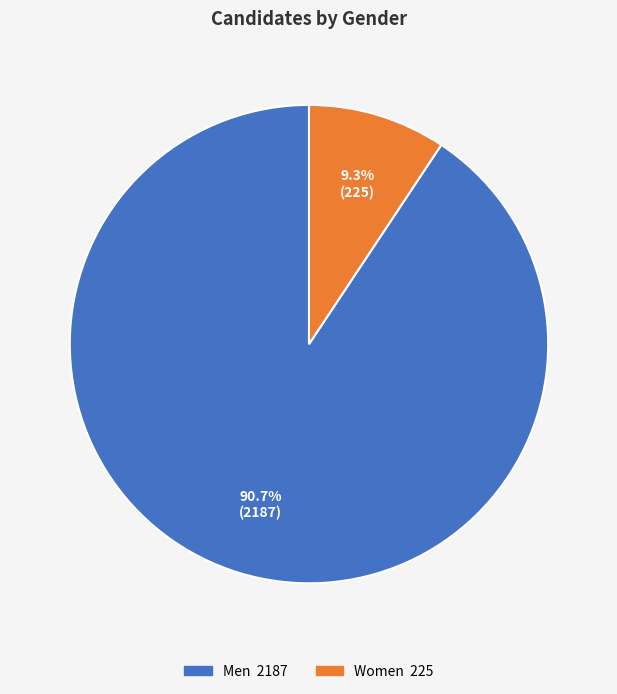

How many slices are in this pie chart?

2